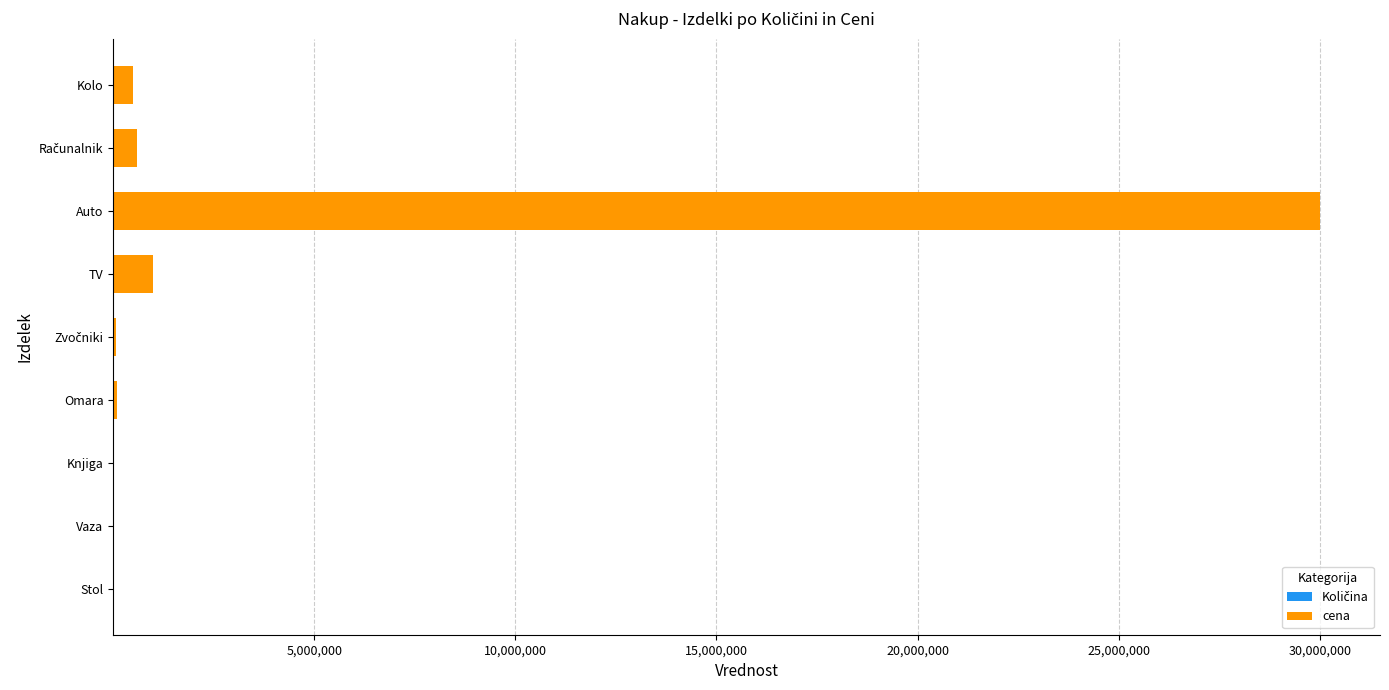

At which category is the sum across all series the highest?

Auto